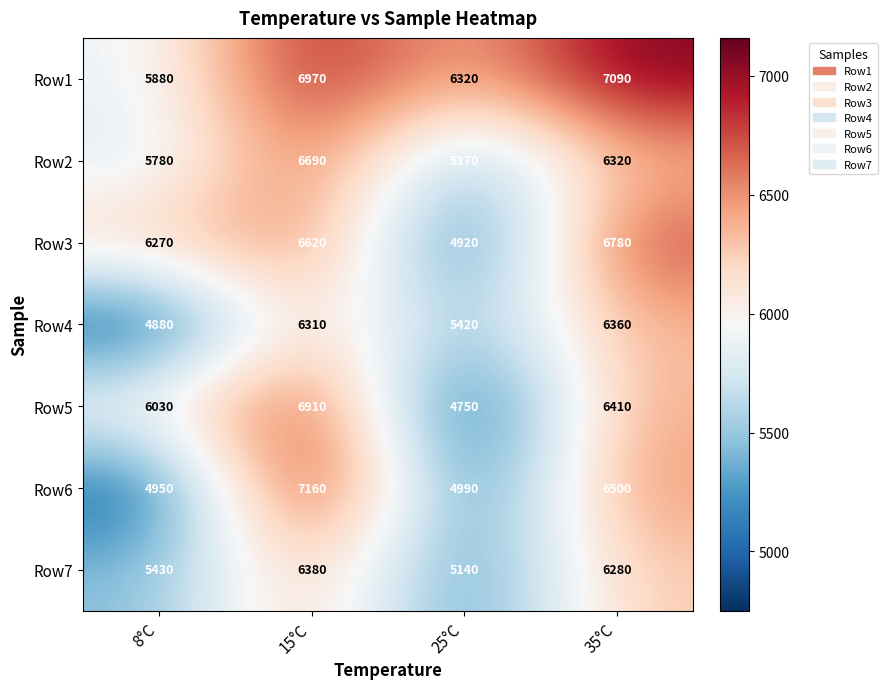

At which category is the sum across all series the highest?

15°C